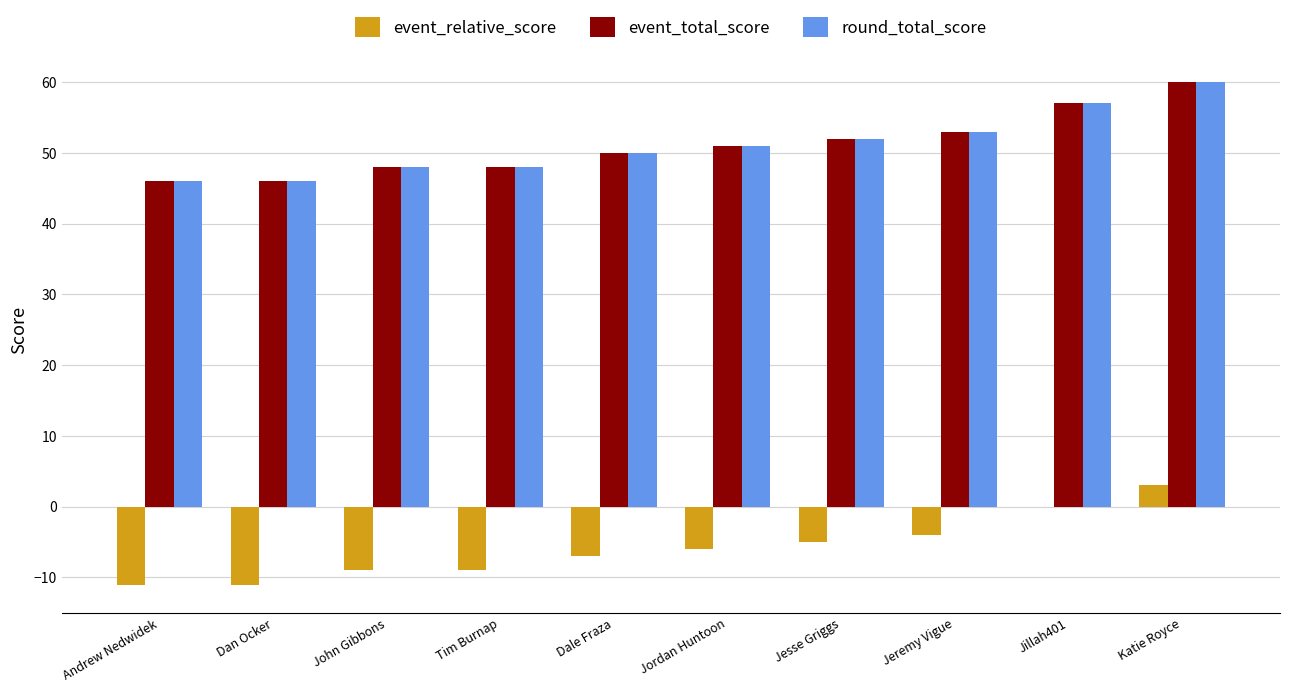

Does the chart contain stacked bars?

No